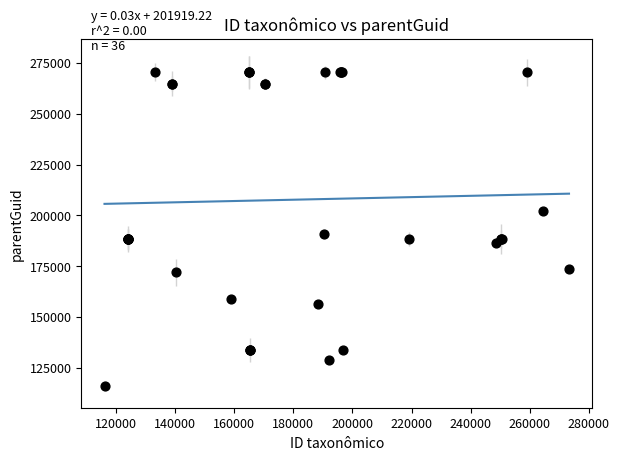

What Y value in the scatter plot is closest to 193269?

190886